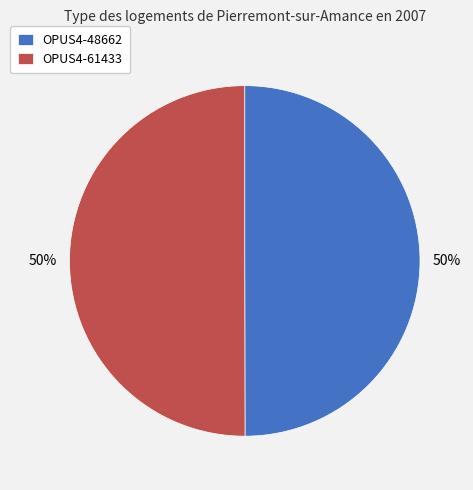

What is the ratio of the value at OPUS4-48662 to the value at OPUS4-61433?

1.0